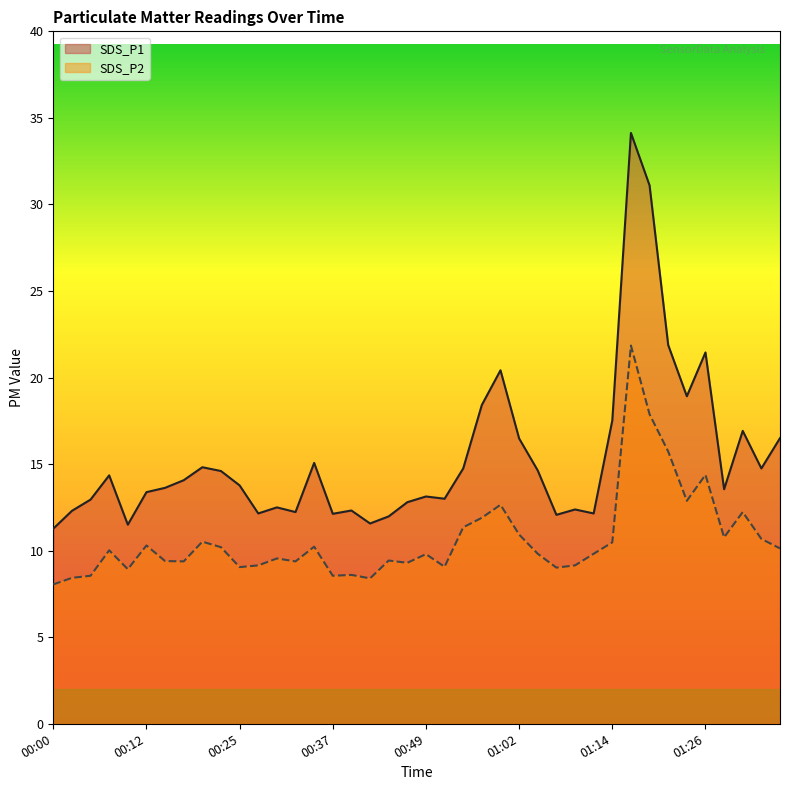

What are all the series names shown in the legend?

SDS_P1, SDS_P2